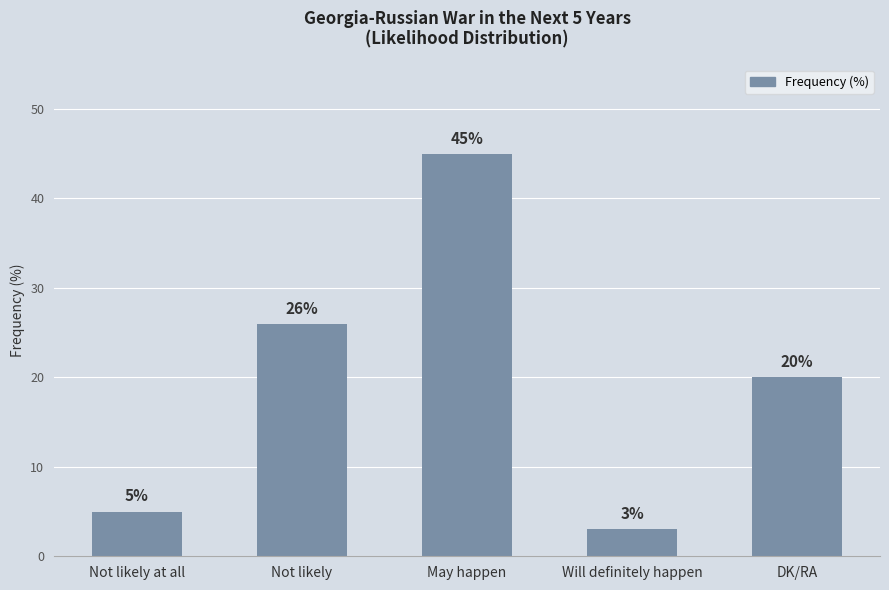

What is the minimum value shown in the chart?

3